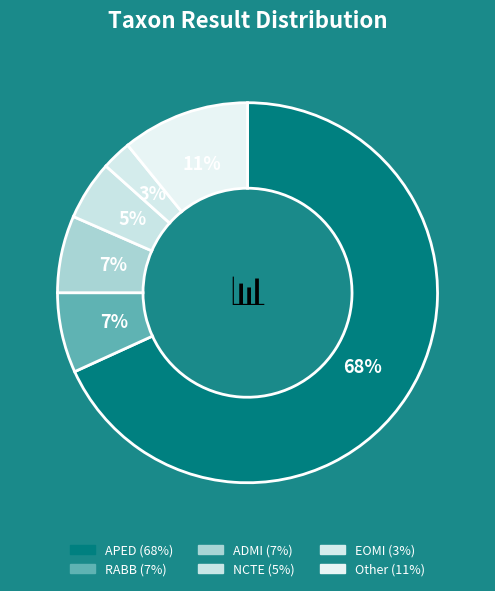

To the nearest percent, what is the combined percentage of RABB and Other?

18%